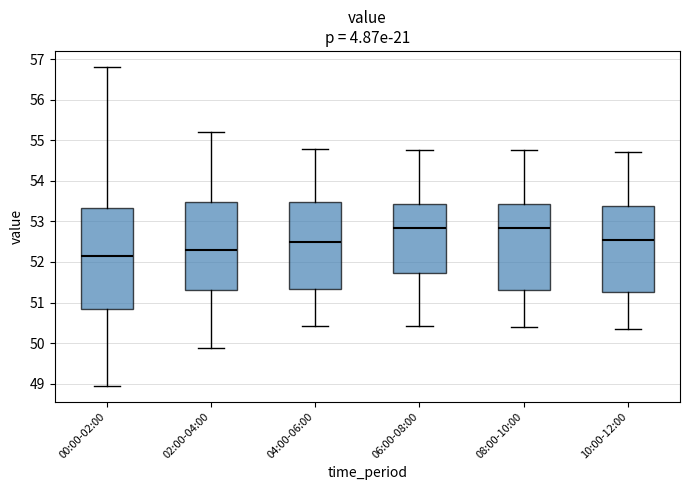

Reading left to right, read every box against the y-axis: the position of its median line, the range the box covers, and the ends of its whiskers. The values are not printed on the chart, so give them approximately, as read against the axis.

00:00-02:00: median 52.1, box 50.8 to 53.3, whiskers 49.0 to 56.8
02:00-04:00: median 52.3, box 51.3 to 53.5, whiskers 49.9 to 55.2
04:00-06:00: median 52.5, box 51.3 to 53.5, whiskers 50.4 to 54.8
06:00-08:00: median 52.9, box 51.7 to 53.4, whiskers 50.4 to 54.8
08:00-10:00: median 52.8, box 51.3 to 53.4, whiskers 50.4 to 54.8
10:00-12:00: median 52.5, box 51.3 to 53.4, whiskers 50.4 to 54.7